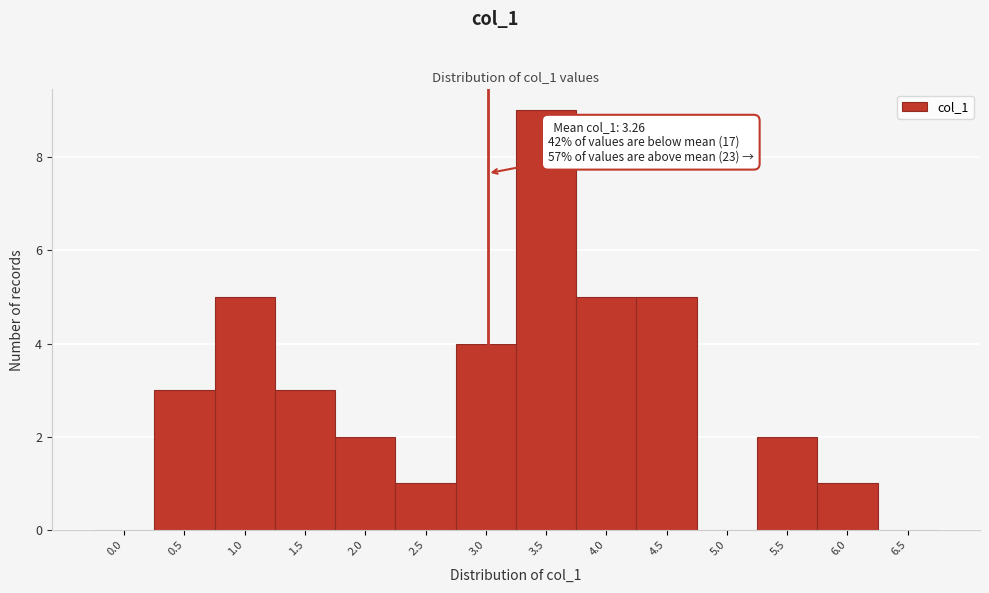

Reading left to right, transcribe all the data shown in this chart.

0.0=0	0.5=3	1.0=5	1.5=3	2.0=2	2.5=1	3.0=4	3.5=9	4.0=5	4.5=5	5.0=0	5.5=2	6.0=1	6.5=0